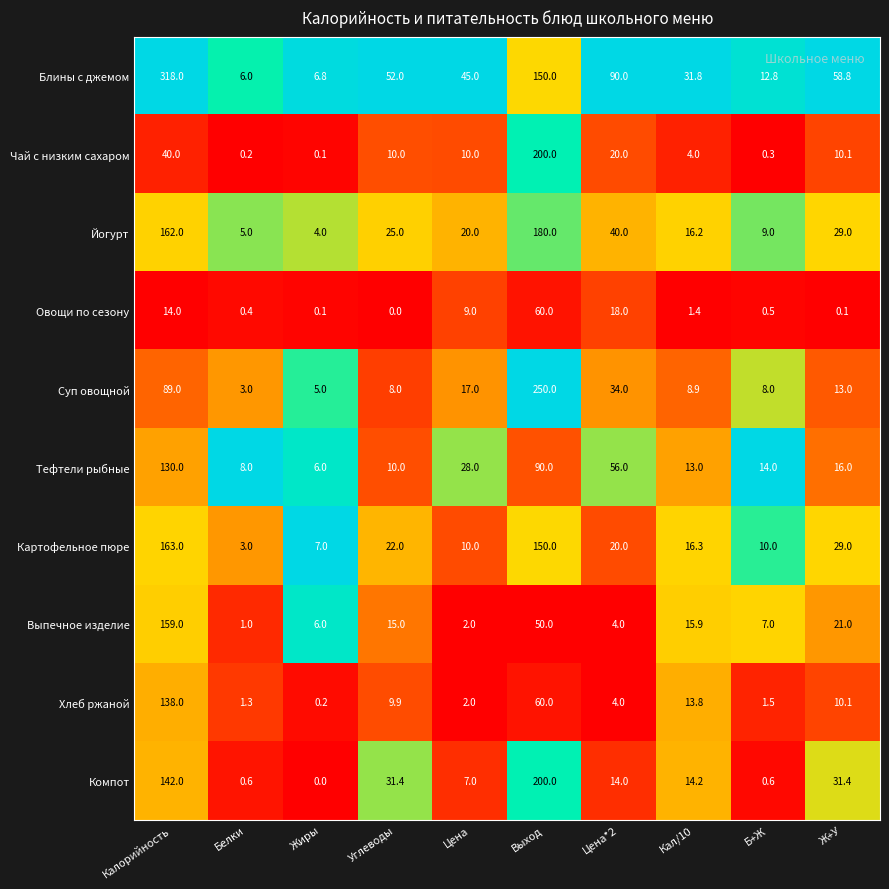

The Чай с низким сахаром series shows 20.0 at Цена*2. True or false?

True